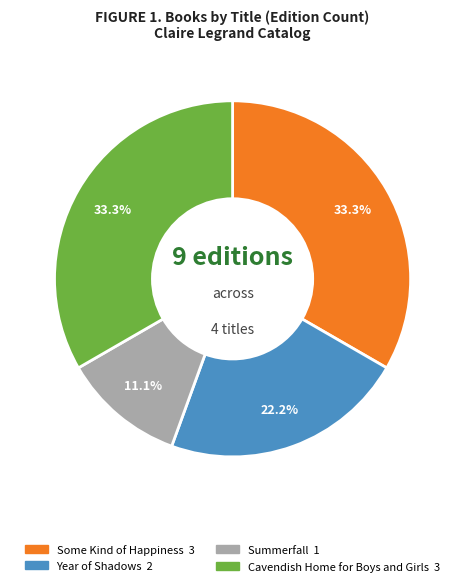

Approximately how many times larger is the value at Summerfall compared to Year of Shadows?

0.5